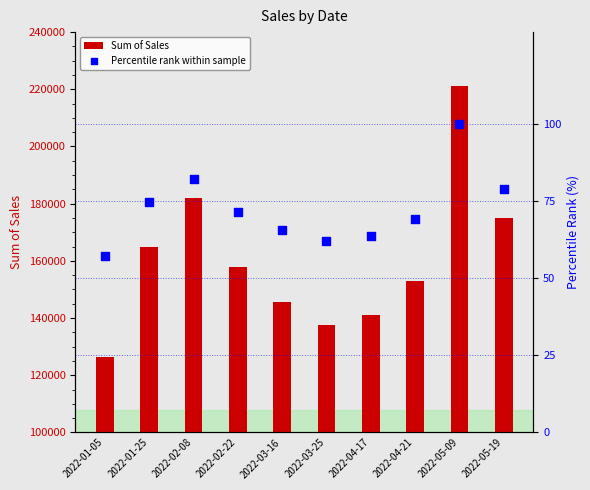

Which series reaches the maximum Y coordinate?

Sum of Sales